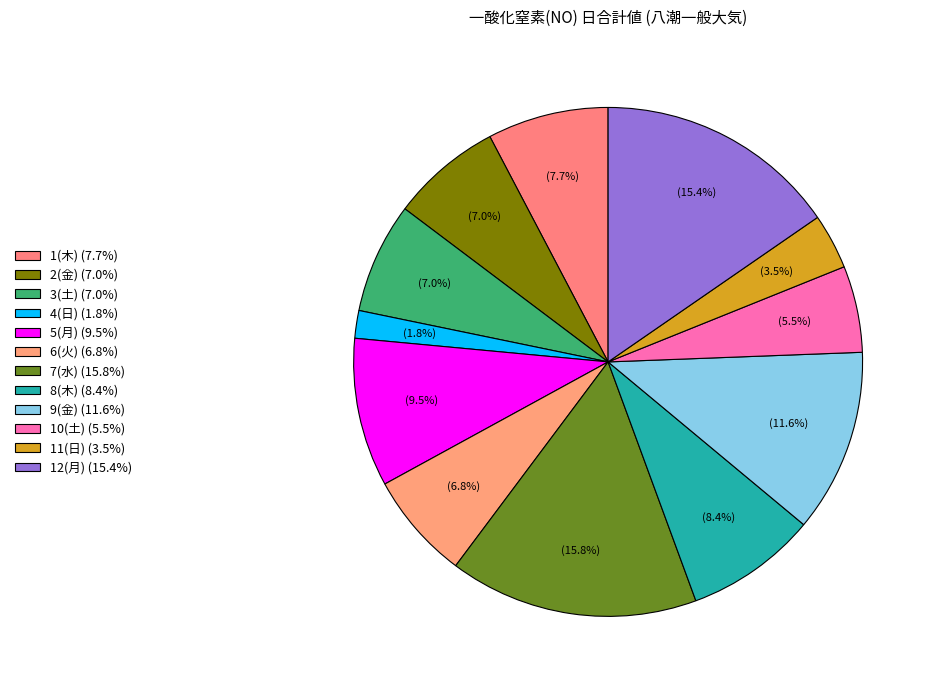

What percentage is the 10(土) slice, to the nearest percent?

5%